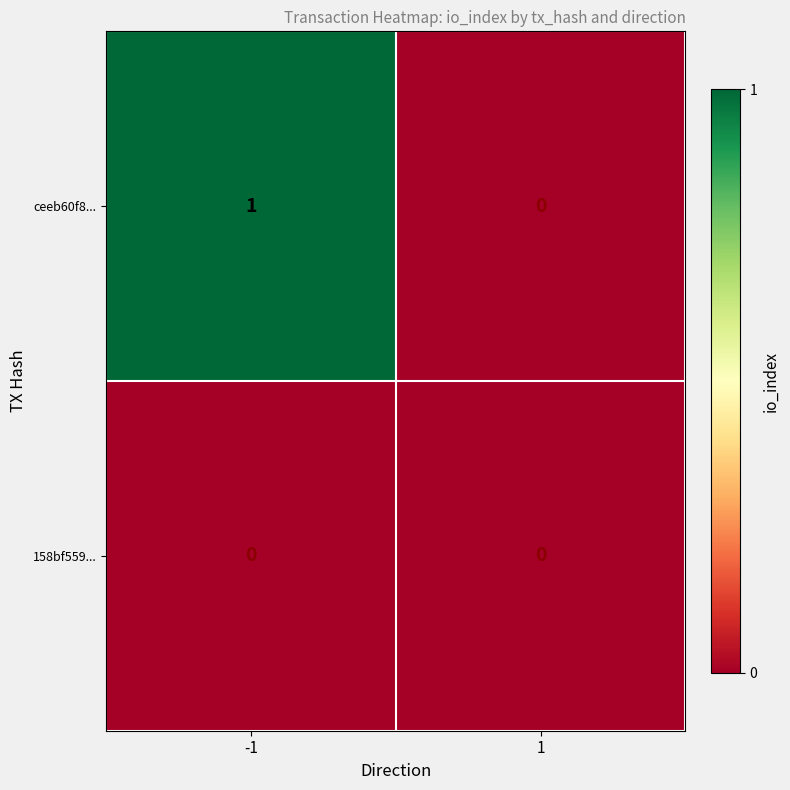

Which series has the largest total across all categories?

ceeb60f8...